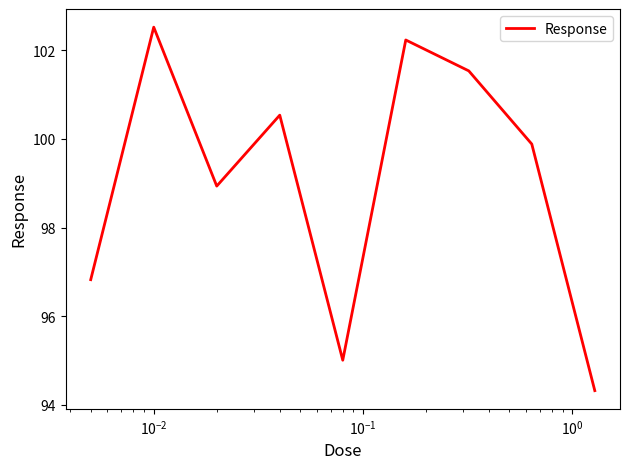

What is the maximum value shown in the chart?

102.5